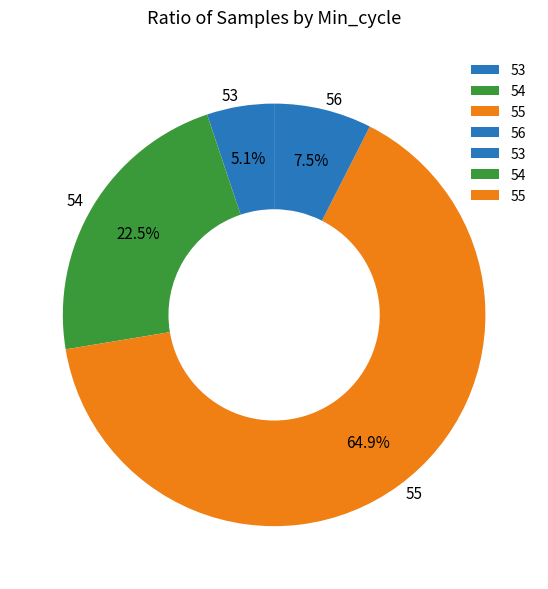

How many segments does this pie chart have?

4